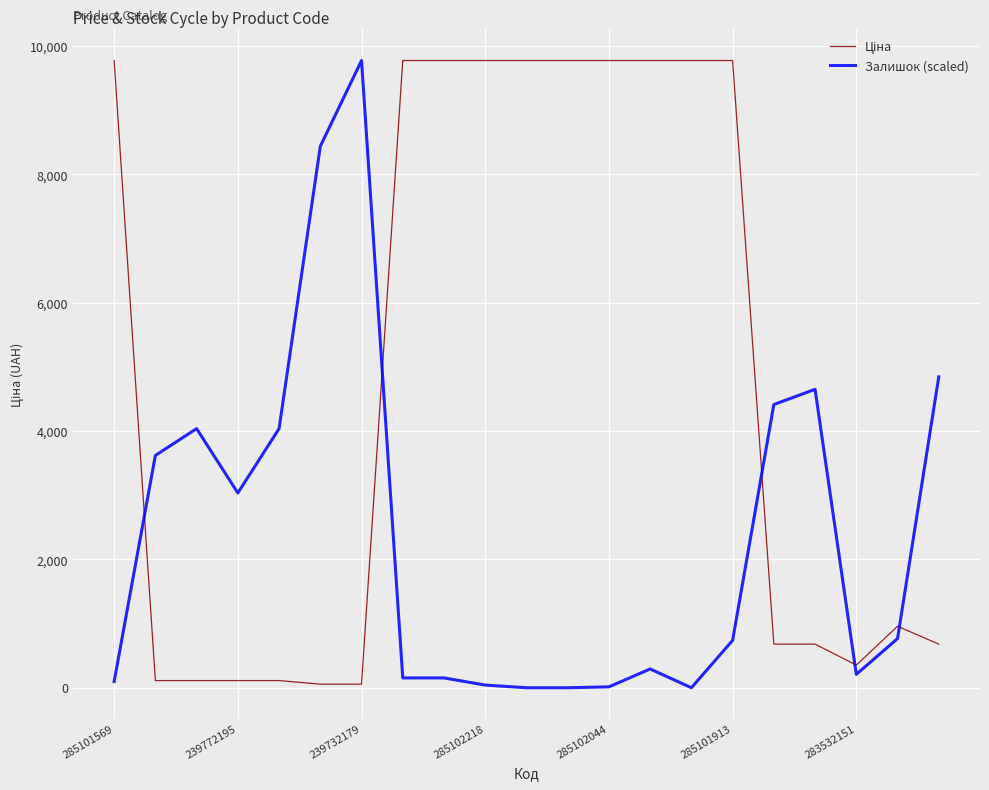

How many interior local valleys does the Залишок (scaled) series have?

3